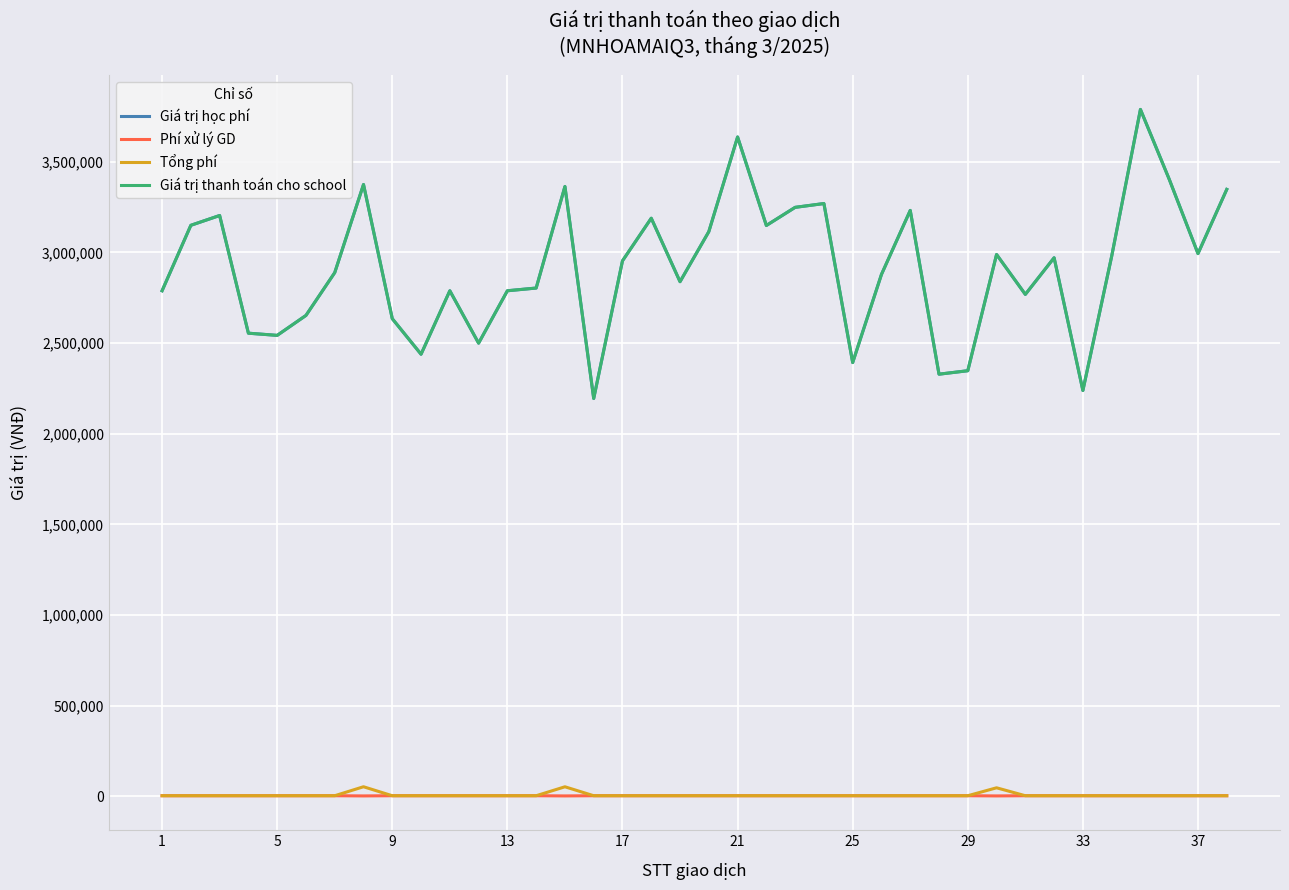

Does the chart display data point markers on the line(s)?

No